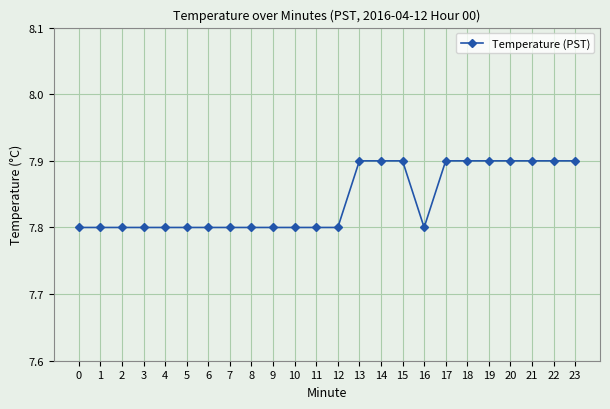

What is the sum of the values at 16 and 6?

15.6